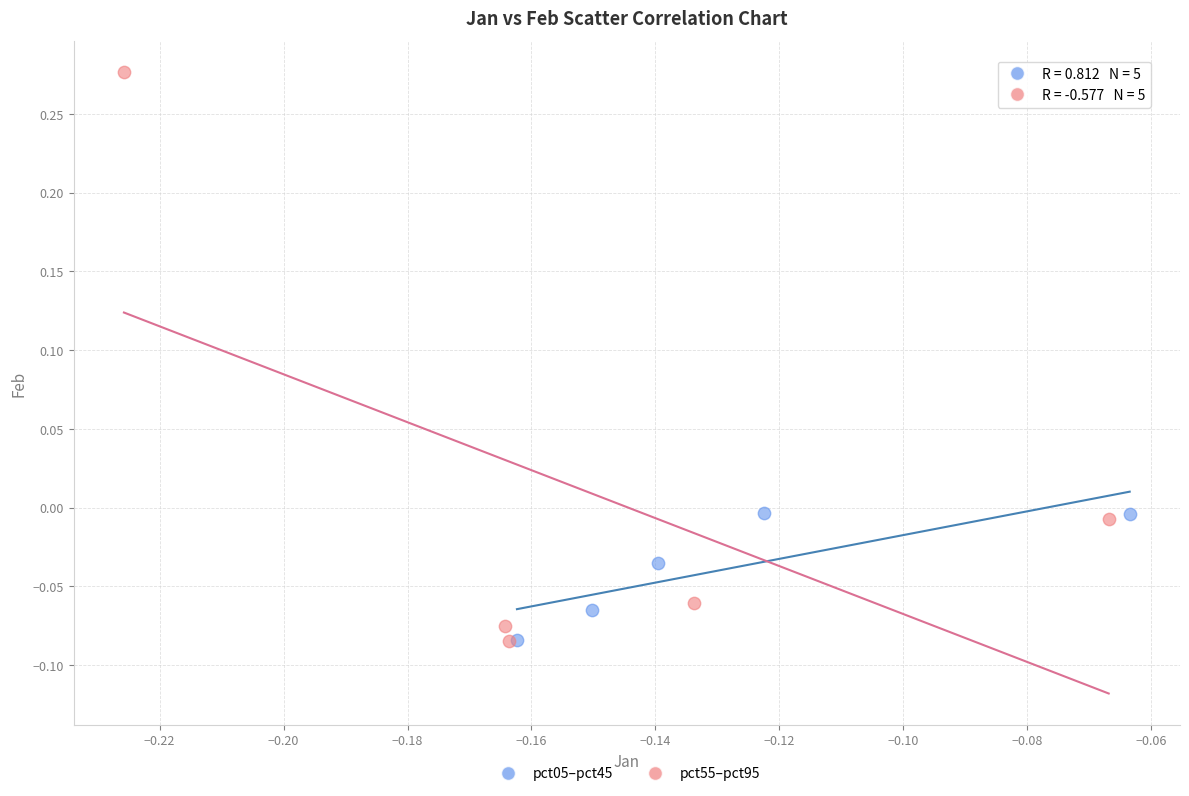

What are all the series names shown in the legend?

pct05–pct45, pct55–pct95